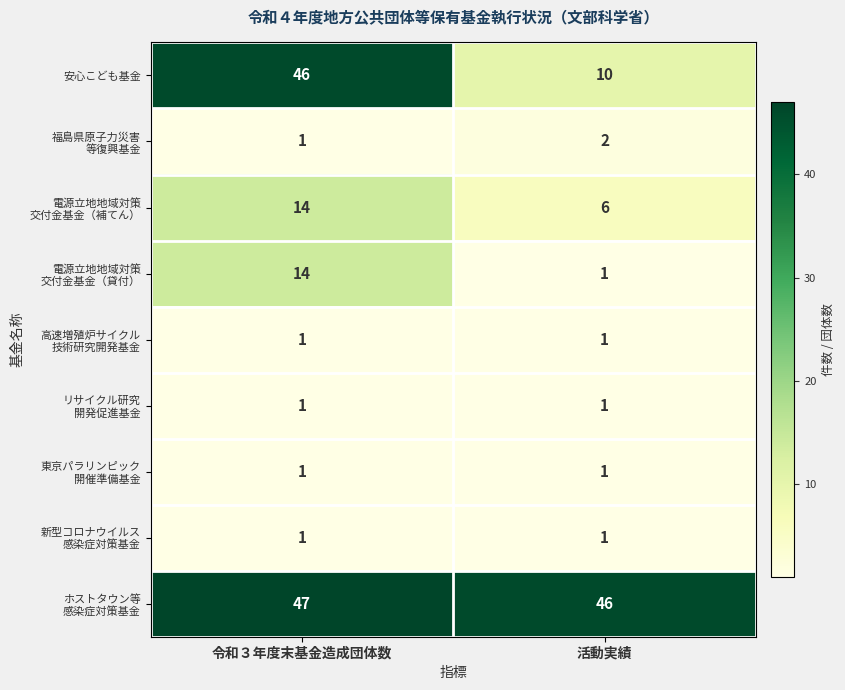

At how many categories does at least one series exceed 14?

2